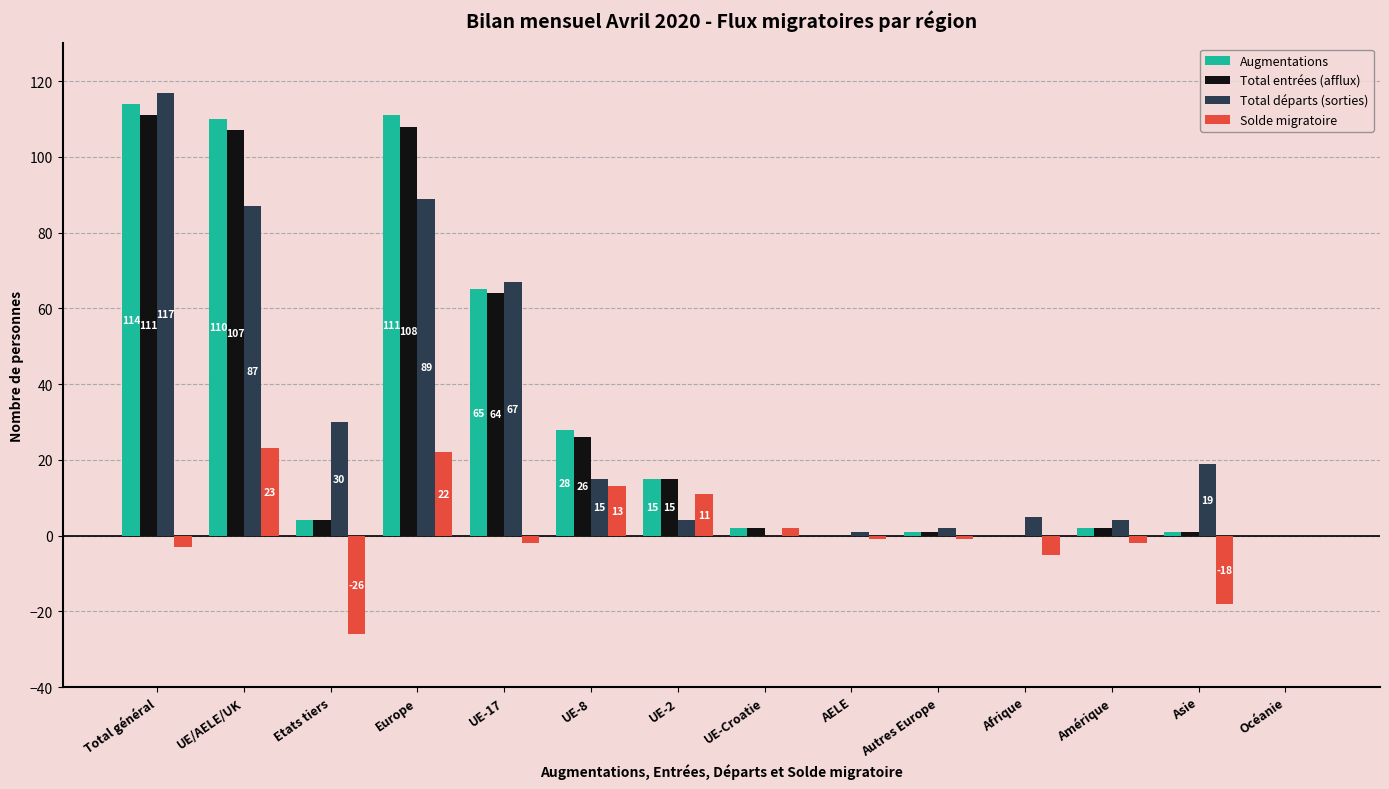

Where is Total départs (sorties) nearest to the value 58?

UE-17